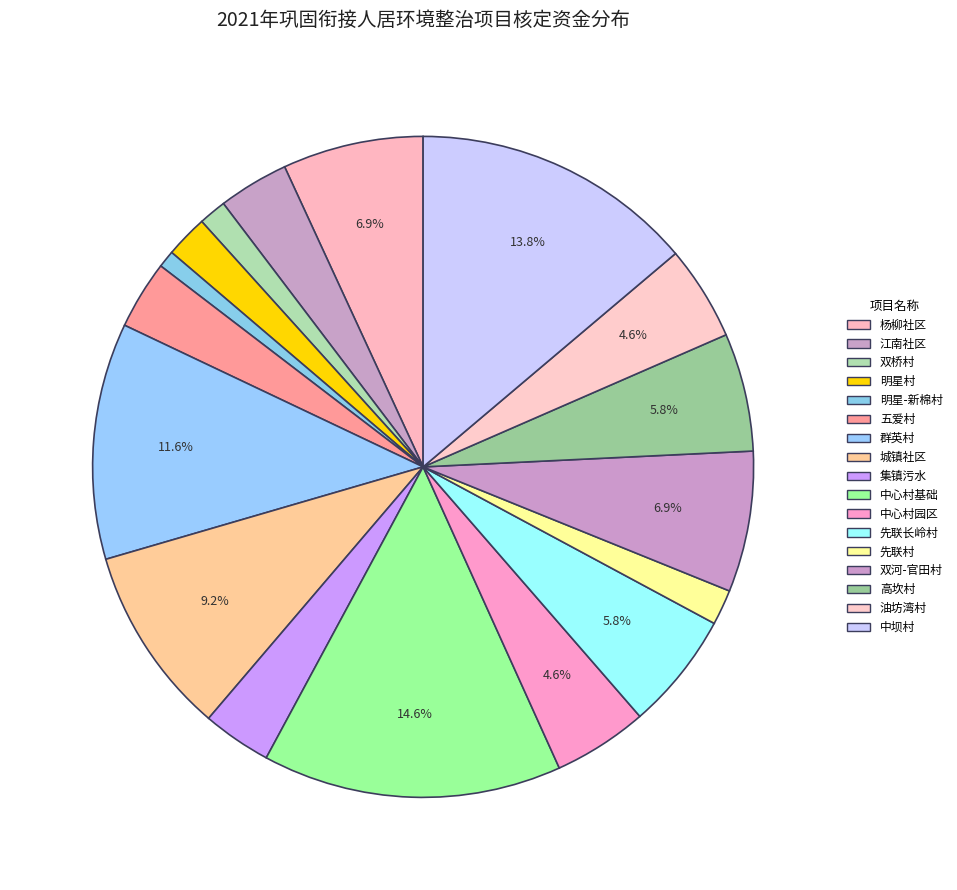

How many segments does this pie chart have?

17